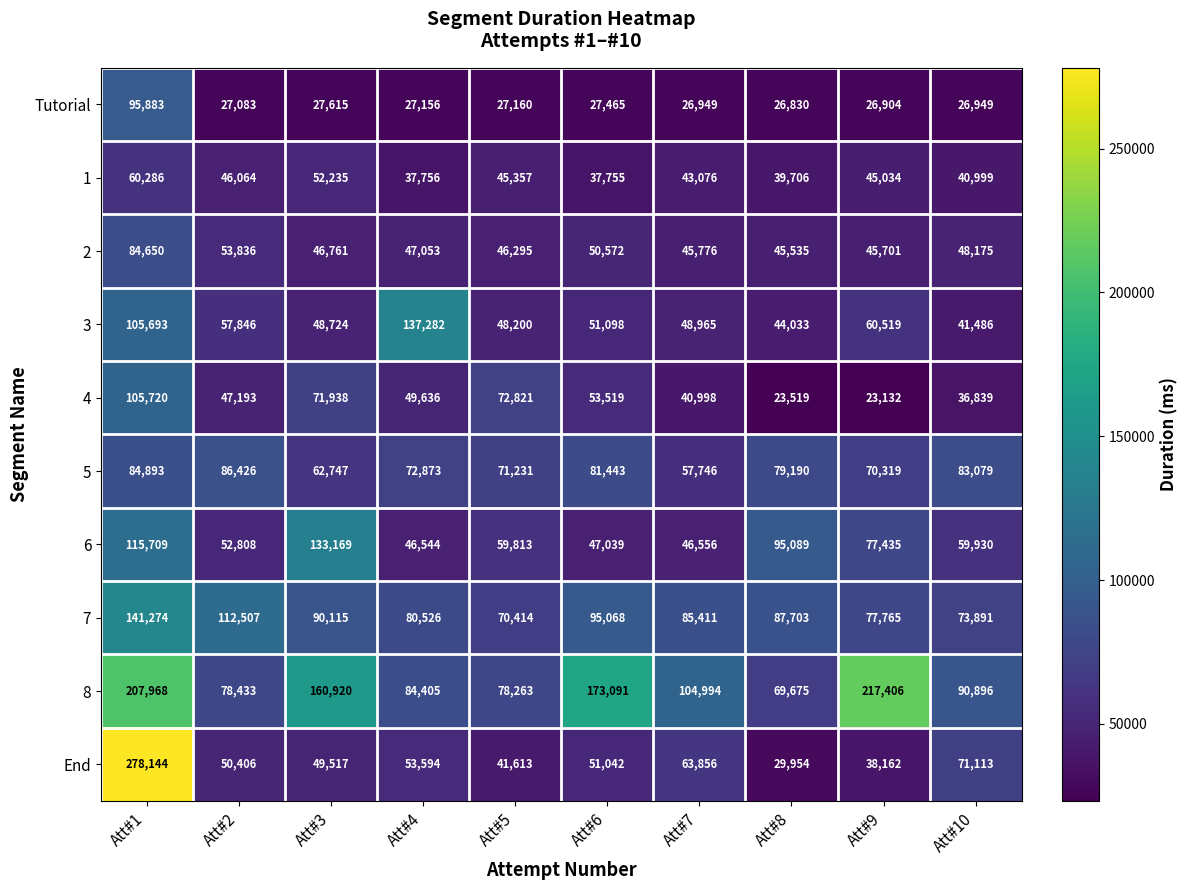

The value of 5 at Att#8 is 109083. True or false?

False